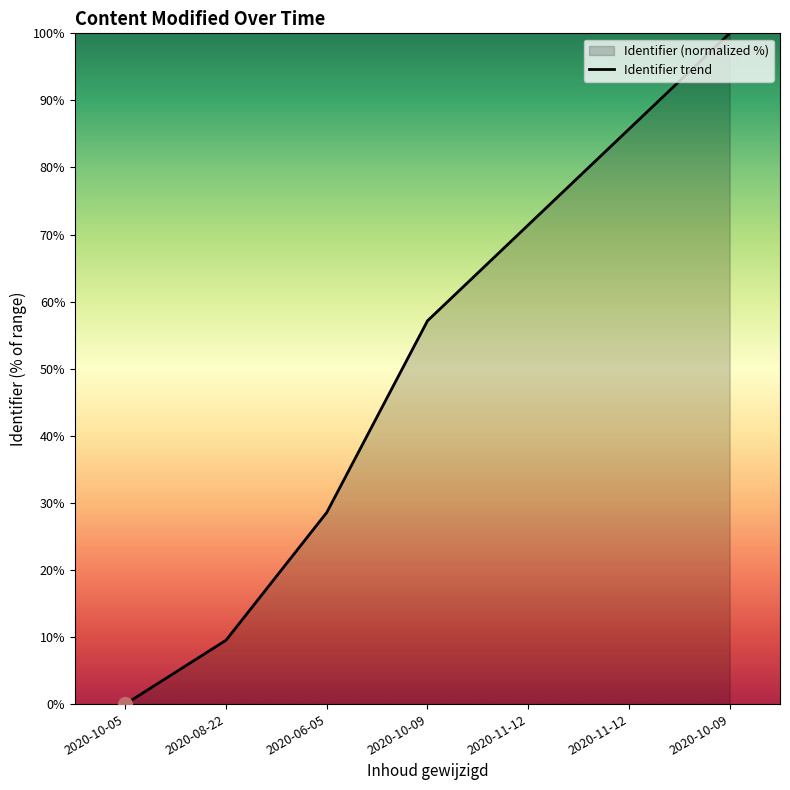

What is the change in value from 2020-10-05 to 2020-11-12?

+71.4